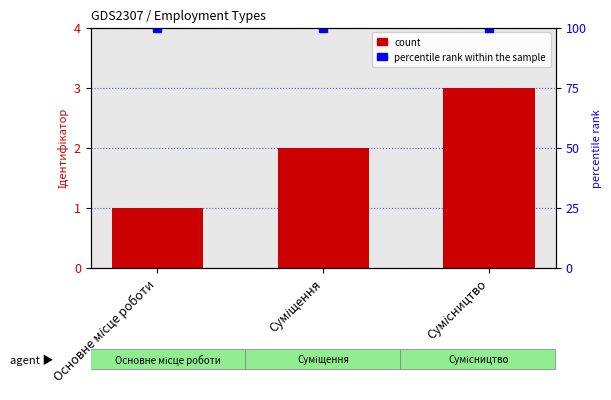

What position from the left is Сумісництво?

3